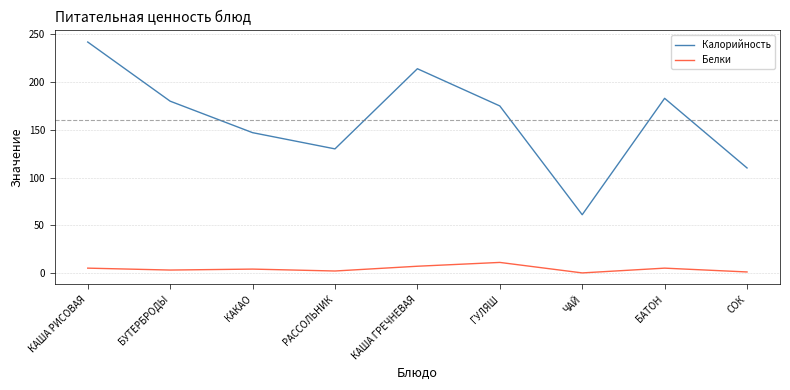

True or false: Белки and Калорийность intersect in this chart.

False